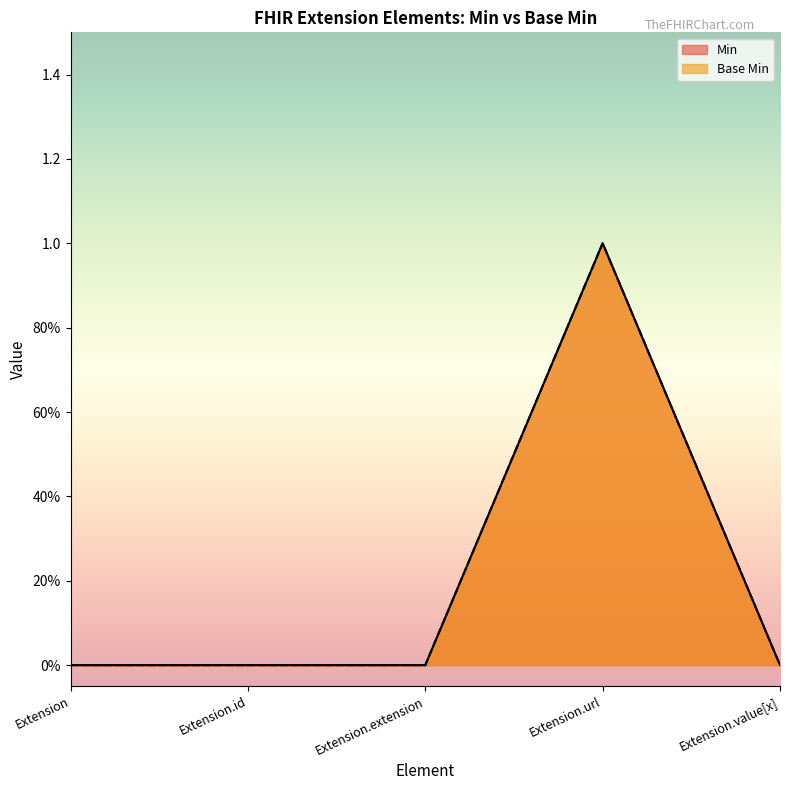

True or false: Min and Base Min cross at least once.

False